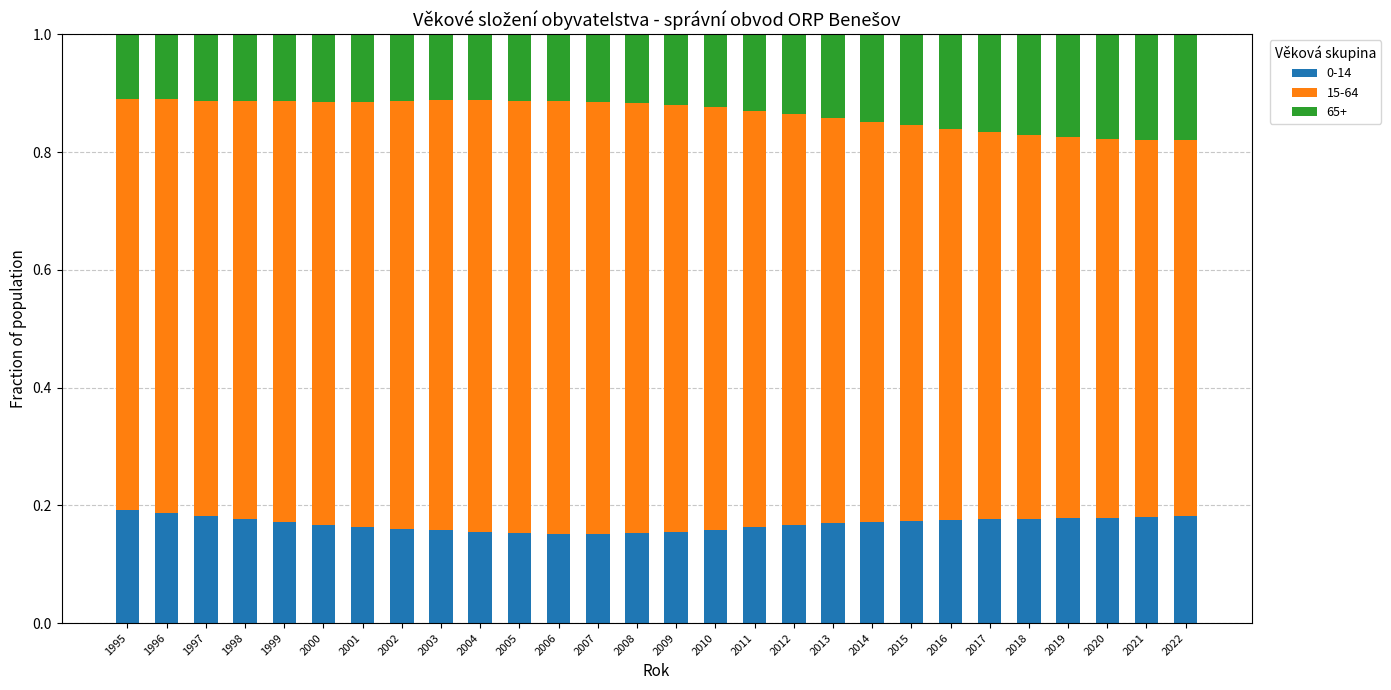

Count the 0-14 values in the range 0 to 1.

28